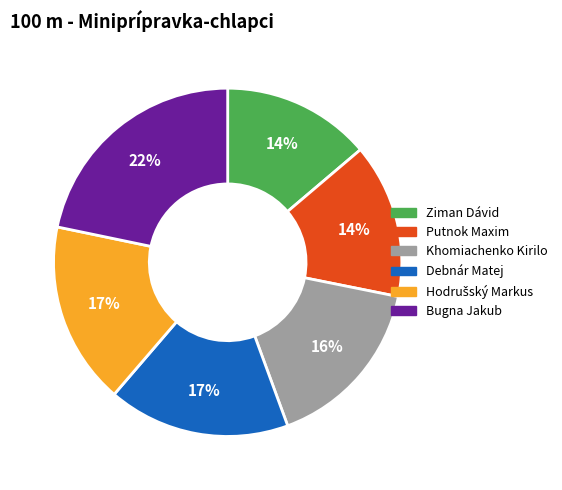

Which has a higher value, Bugna Jakub or Debnár Matej?

Bugna Jakub